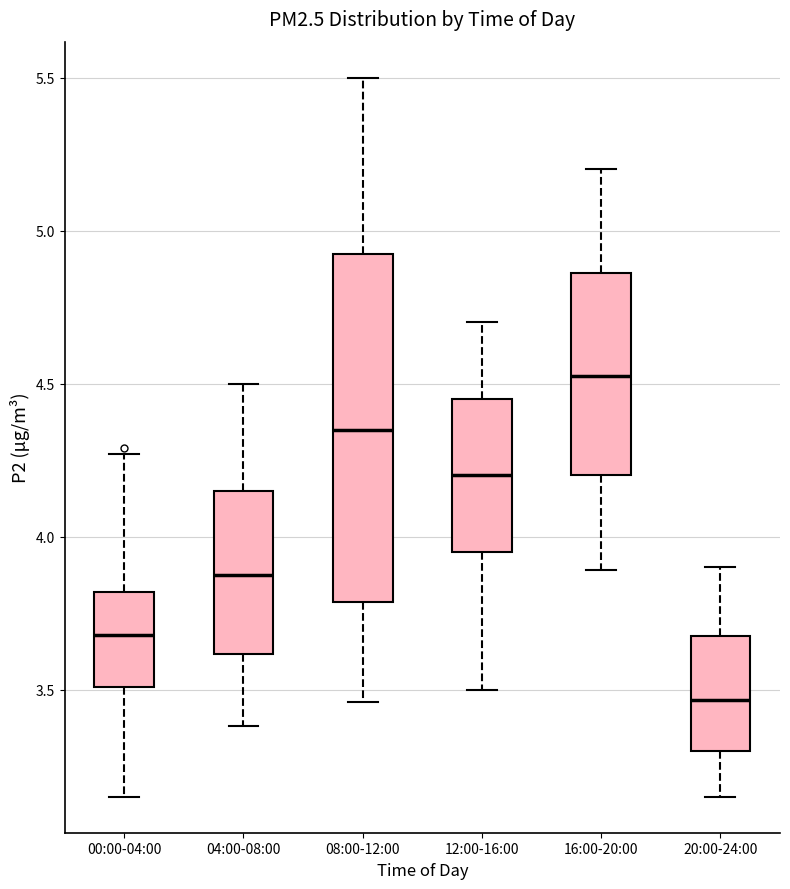

Reading left to right, transcribe this box plot: for each box, give where its median line is, the range the box spans, and where its two whiskers end, as read against the y-axis. The values are not printed on the chart, so give them approximately, as read against the axis.

00:00-04:00: median 3.70, box 3.50 to 3.80, whiskers 3.15 to 4.25
04:00-08:00: median 3.90, box 3.60 to 4.15, whiskers 3.40 to 4.50
08:00-12:00: median 4.35, box 3.80 to 4.95, whiskers 3.45 to 5.50
12:00-16:00: median 4.20, box 3.95 to 4.45, whiskers 3.50 to 4.70
16:00-20:00: median 4.55, box 4.20 to 4.85, whiskers 3.90 to 5.20
20:00-24:00: median 3.45, box 3.30 to 3.70, whiskers 3.15 to 3.90